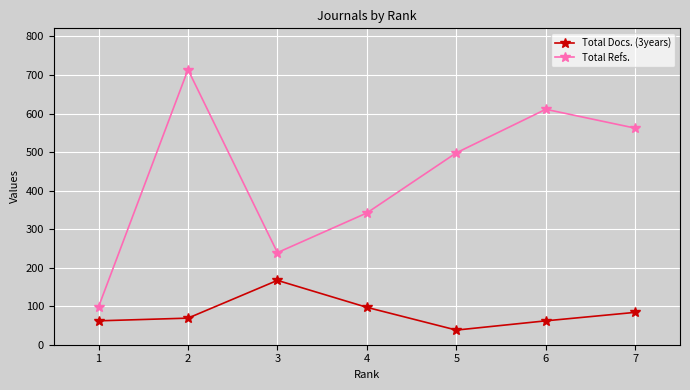

Where is the first local minimum for Total Refs.?

3